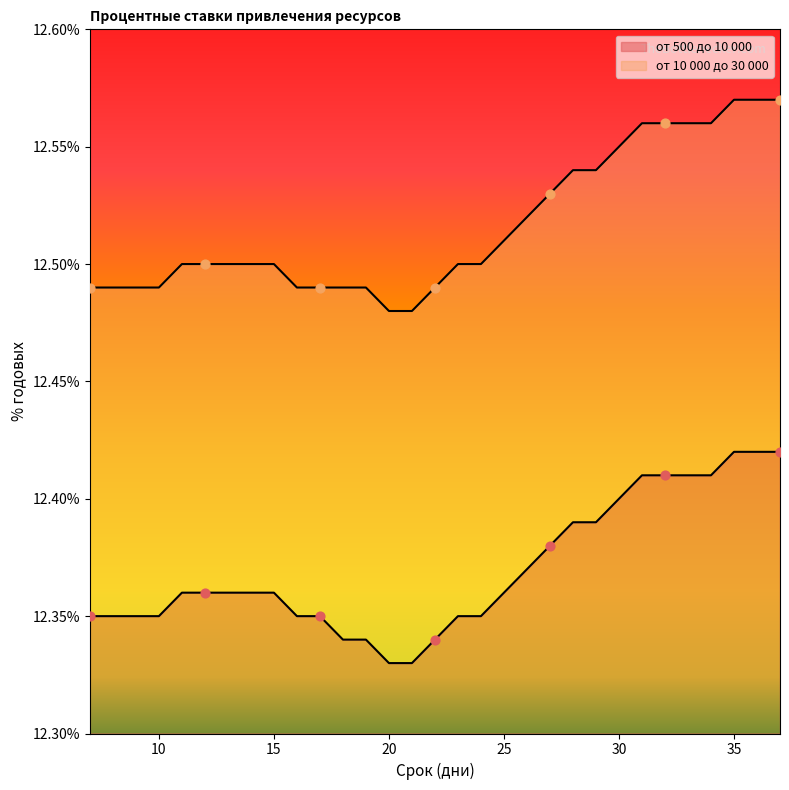

Which series contains the lowest Y value?

от 500 до 10 000